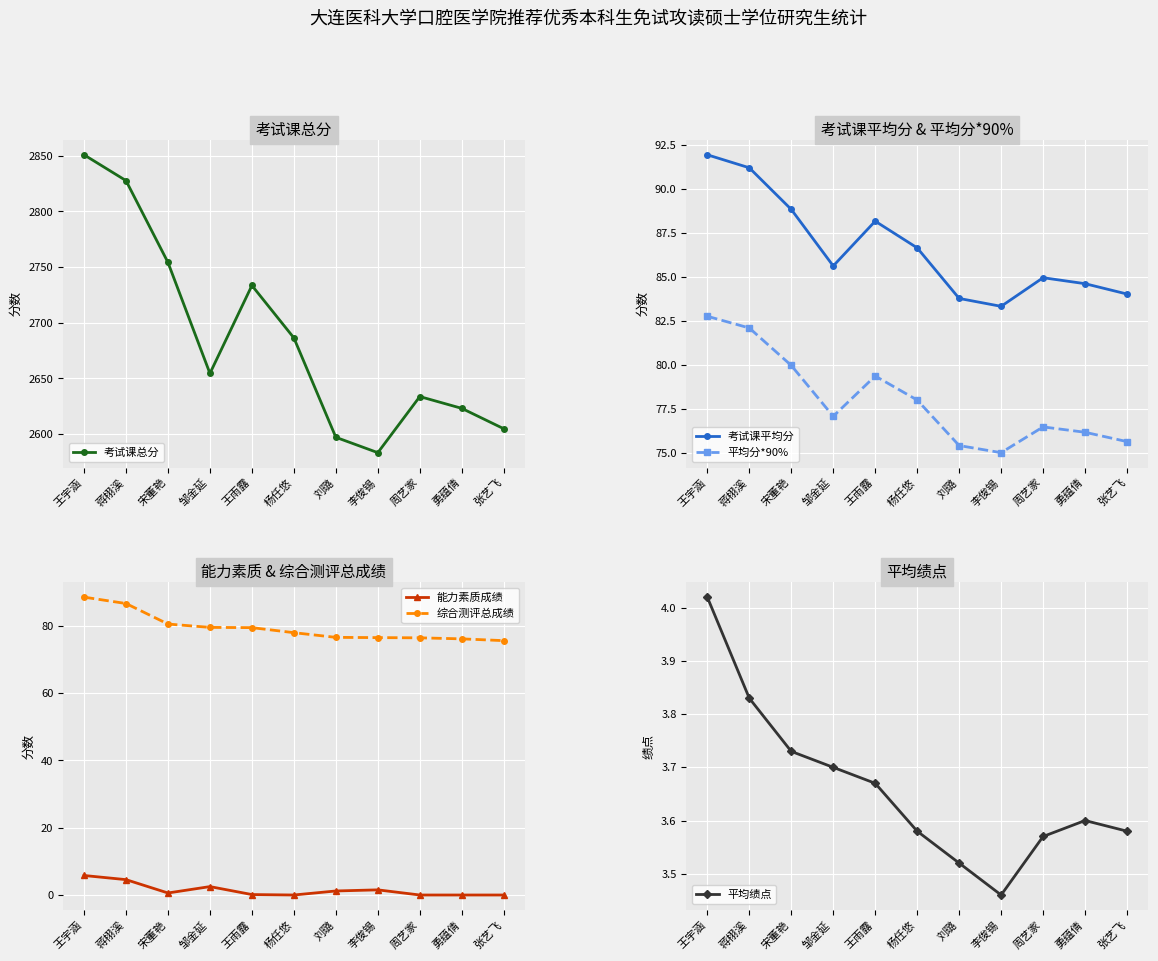

What is the difference between the 考试课总分 values at 刘璐 and 李俊锡?

13.8